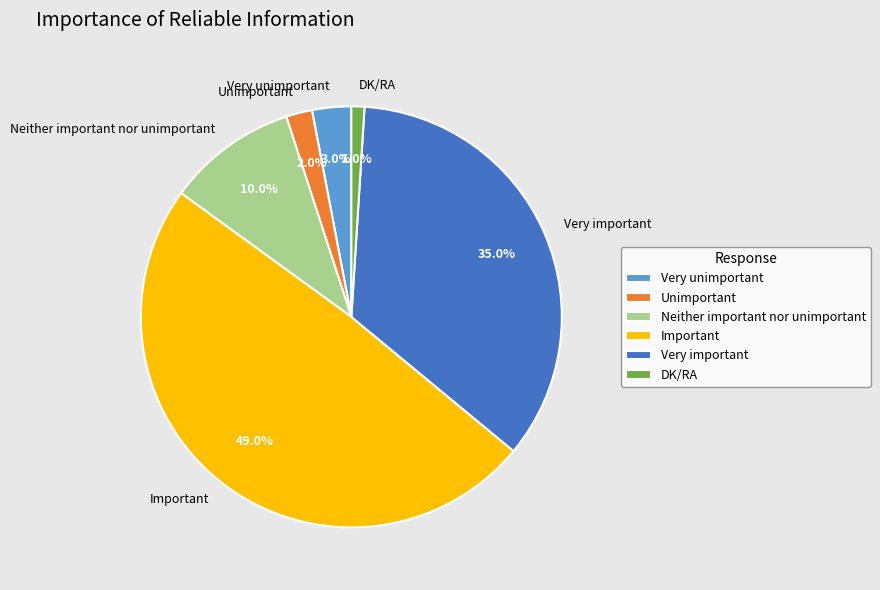

Combined, what portion of the pie is Very unimportant and Very important?

38.0%